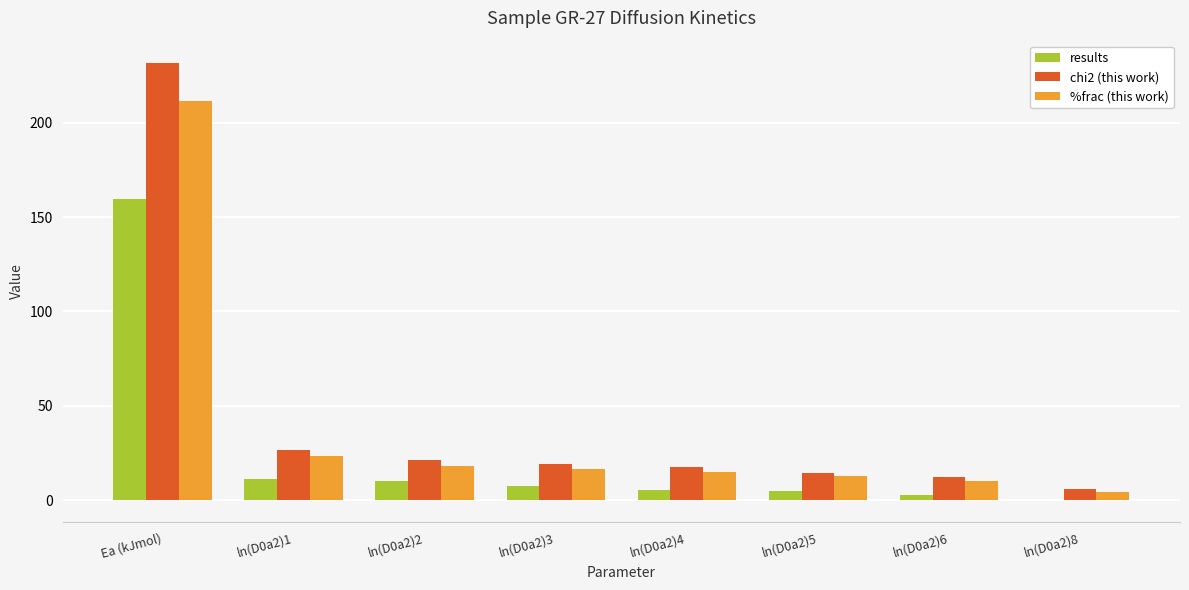

Is the value of chi2 (this work) at ln(D0a2)1 greater than the value of %frac (this work) at ln(D0a2)5?

Yes